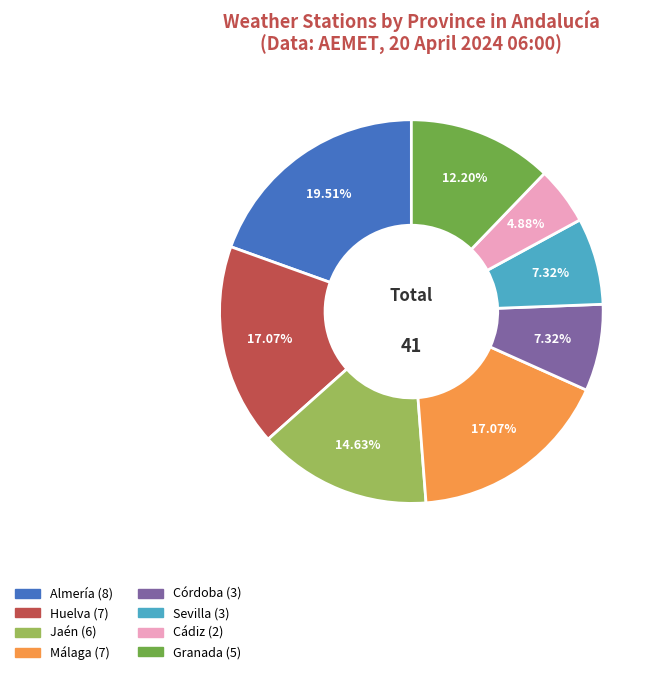

Count the number of slices in the pie.

8